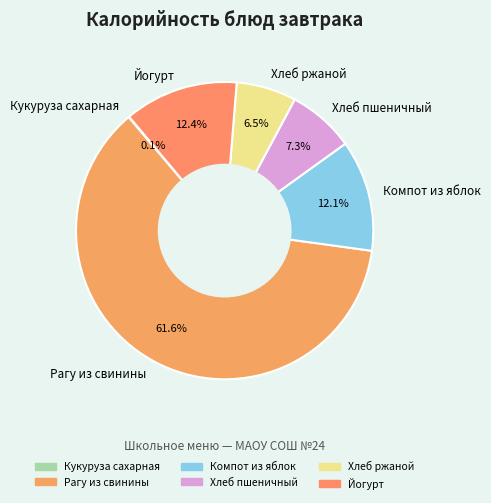

Approximately how many times larger is the value at Йогурт compared to Компот из яблок?

1.0